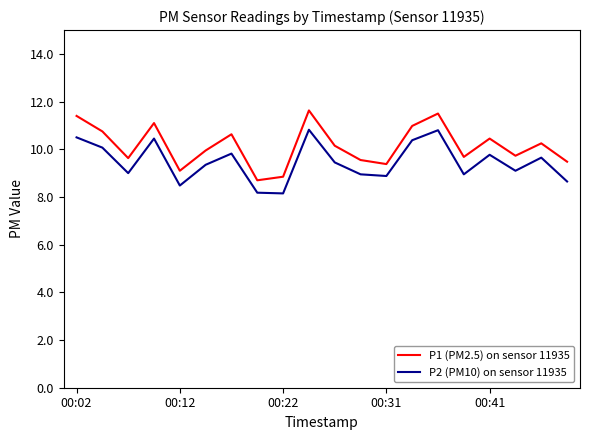

Which series has the largest total across all categories?

P1 (PM2.5) on sensor 11935